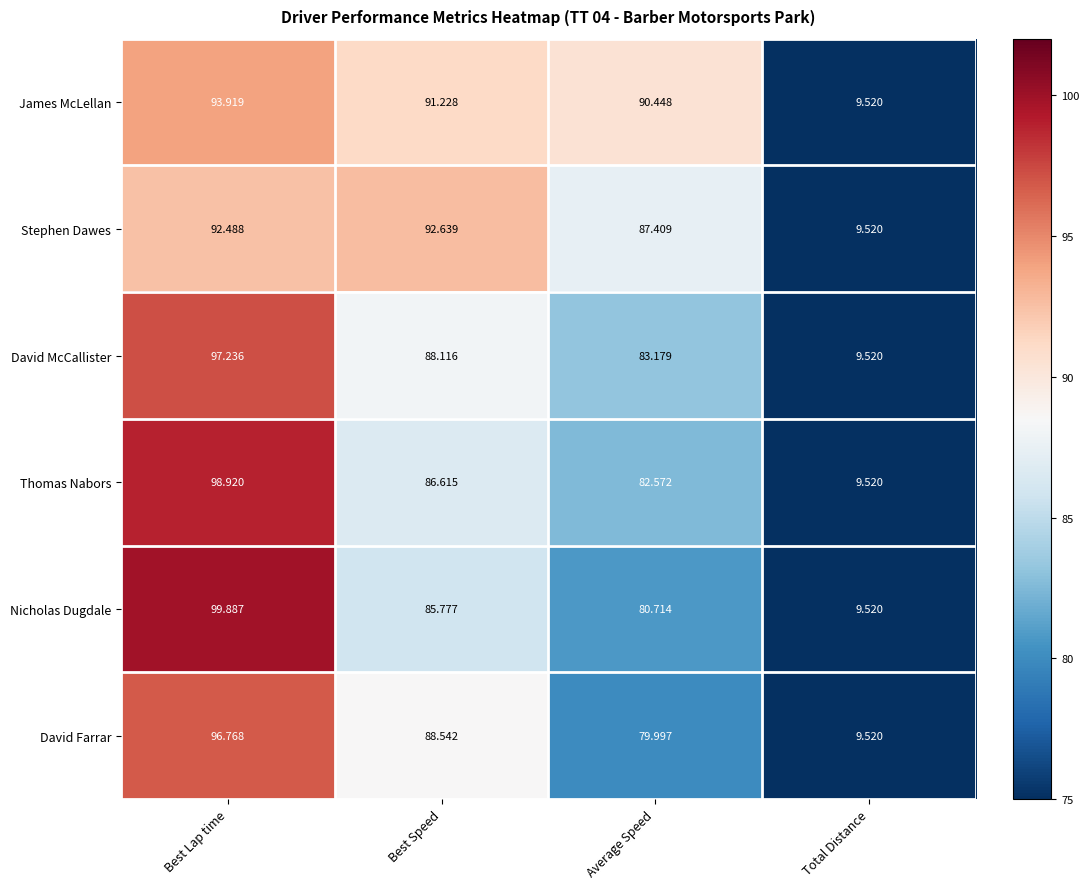

Which series changed the most between Best Lap time and Total Distance?

Nicholas Dugdale